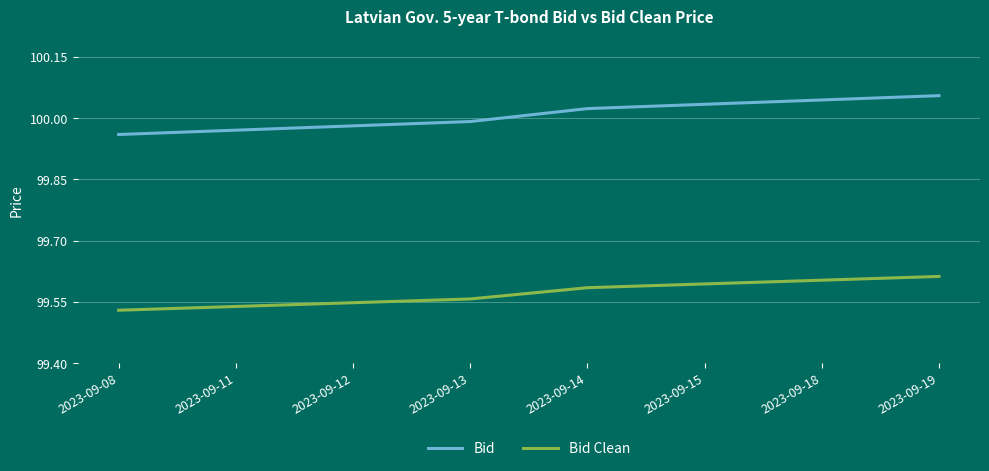

Which series has the largest range (max minus min)?

Bid